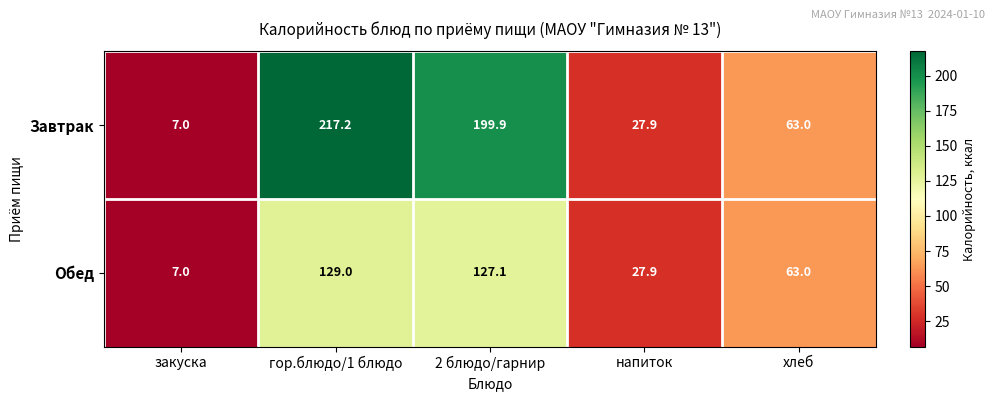

List the series in order of their peak value, highest first.

Завтрак, Обед